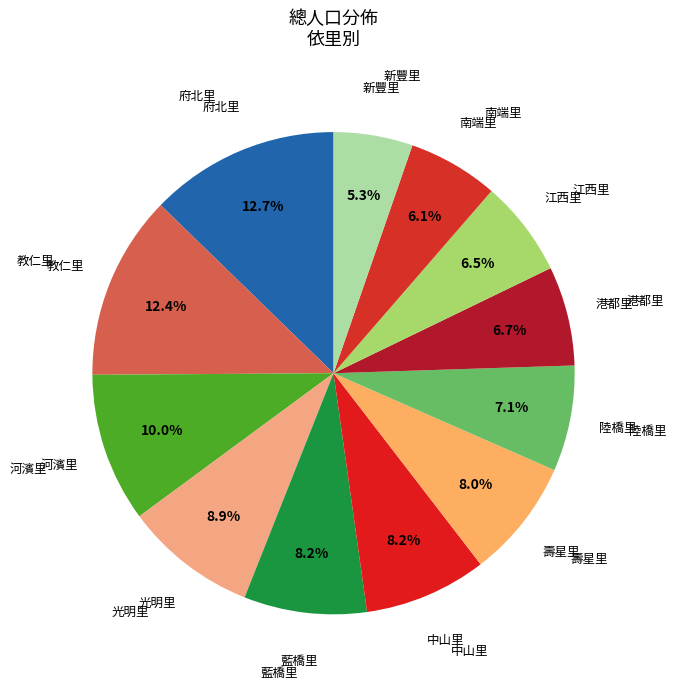

How many segments does this pie chart have?

12